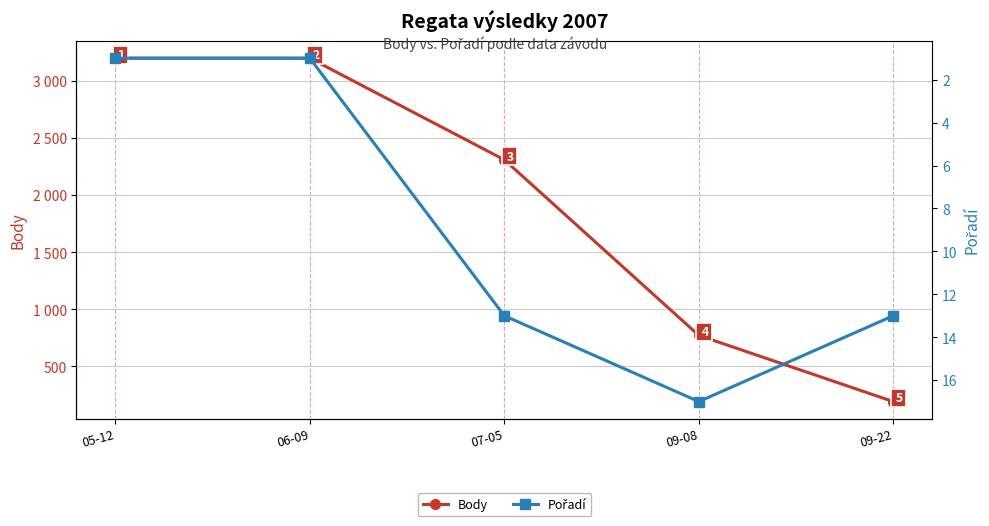

Reading left to right, list all the values displayed in this chart.

Body: 3200	3200	2310	771	191
Pořadí: 1	1	13	17	13